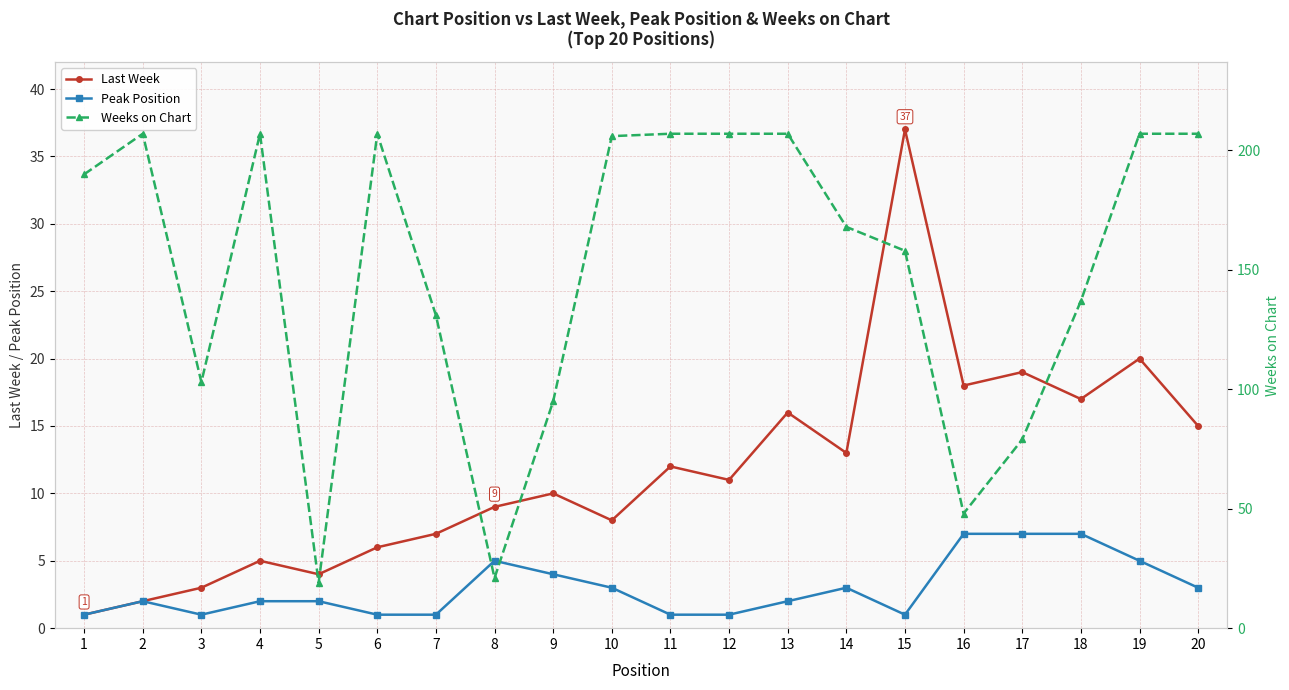

What is the value of the Weeks on Chart point at the 6th from the left?

207